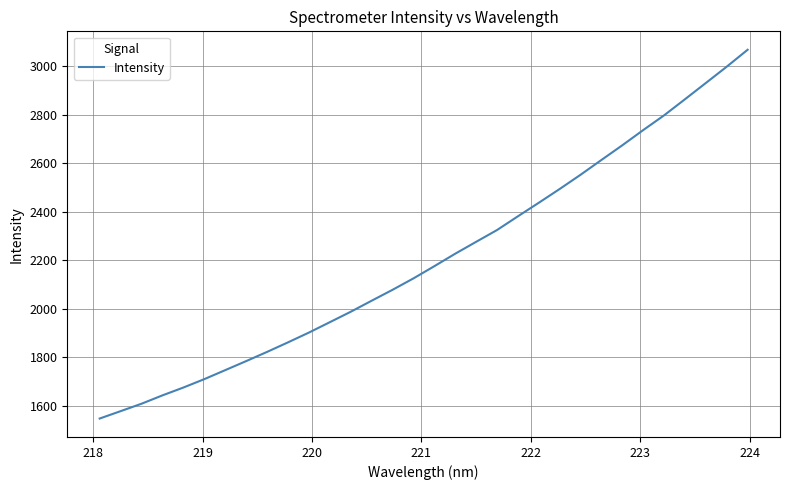

What is the greatest value displayed?

3066.5